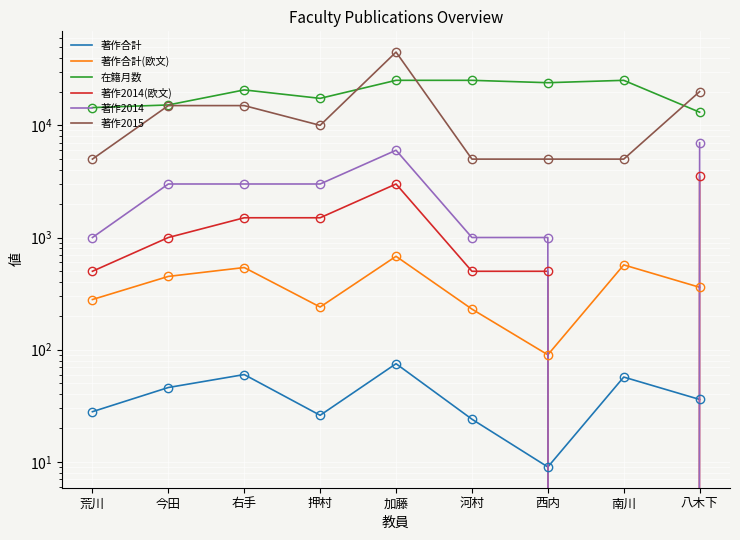

Reading left to right, list all the values displayed in this chart.

著作合計: 荒川=28	今田=46	右手=60	押村=26	加藤=75	河村=24	西内=9	南川=57	八木下=36
著作合計(欧文): 荒川=280	今田=450	右手=540	押村=240	加藤=680	河村=230	西内=90	南川=570	八木下=360
在籍月数: 荒川=14400	今田=15200	右手=20700	押村=17400	加藤=25200	河村=25200	西内=24000	南川=25200	八木下=13100
著作2014(欧文): 荒川=500	今田=1000	右手=1500	押村=1500	加藤=3000	河村=500	西内=500	南川=0	八木下=3500
著作2014: 荒川=1000	今田=3000	右手=3000	押村=3000	加藤=6000	河村=1000	西内=1000	南川=0	八木下=7000
著作2015: 荒川=5000	今田=15000	右手=15000	押村=10000	加藤=45000	河村=5000	西内=5000	南川=5000	八木下=20000